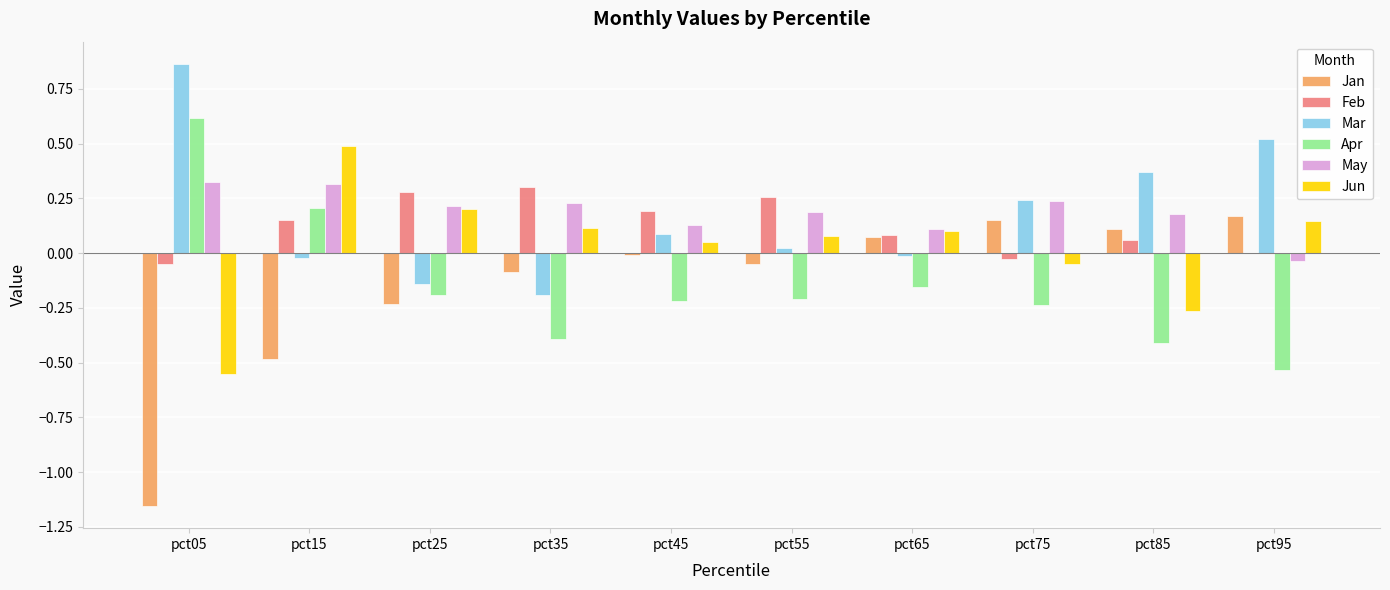

At which category is the sum across all series the highest?

pct15